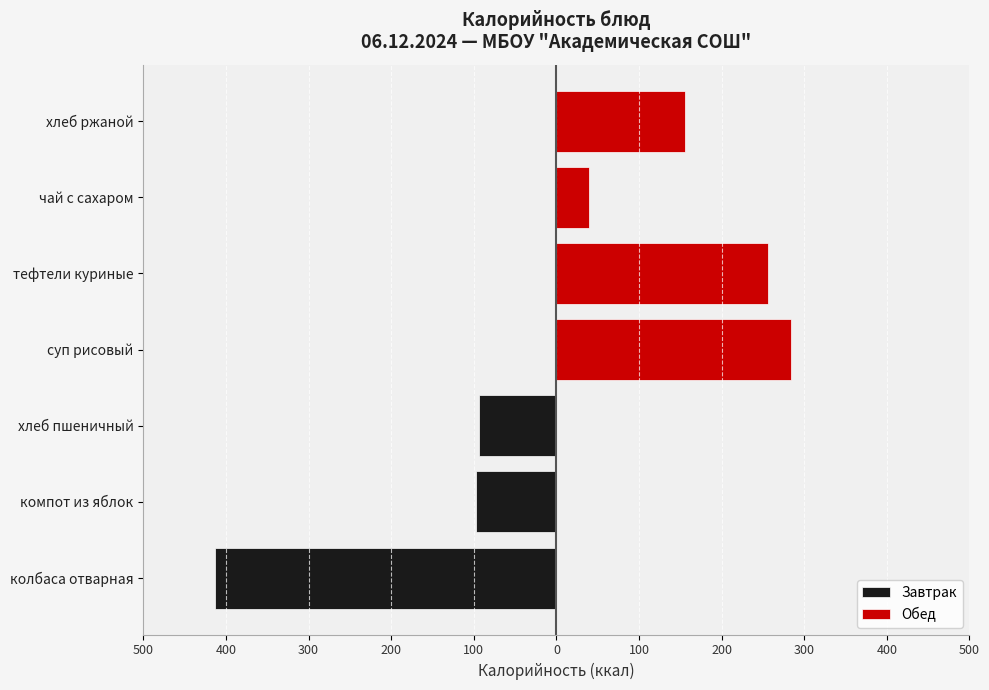

What is the spread (max minus min) of values at хлеб пшеничный?

93.5